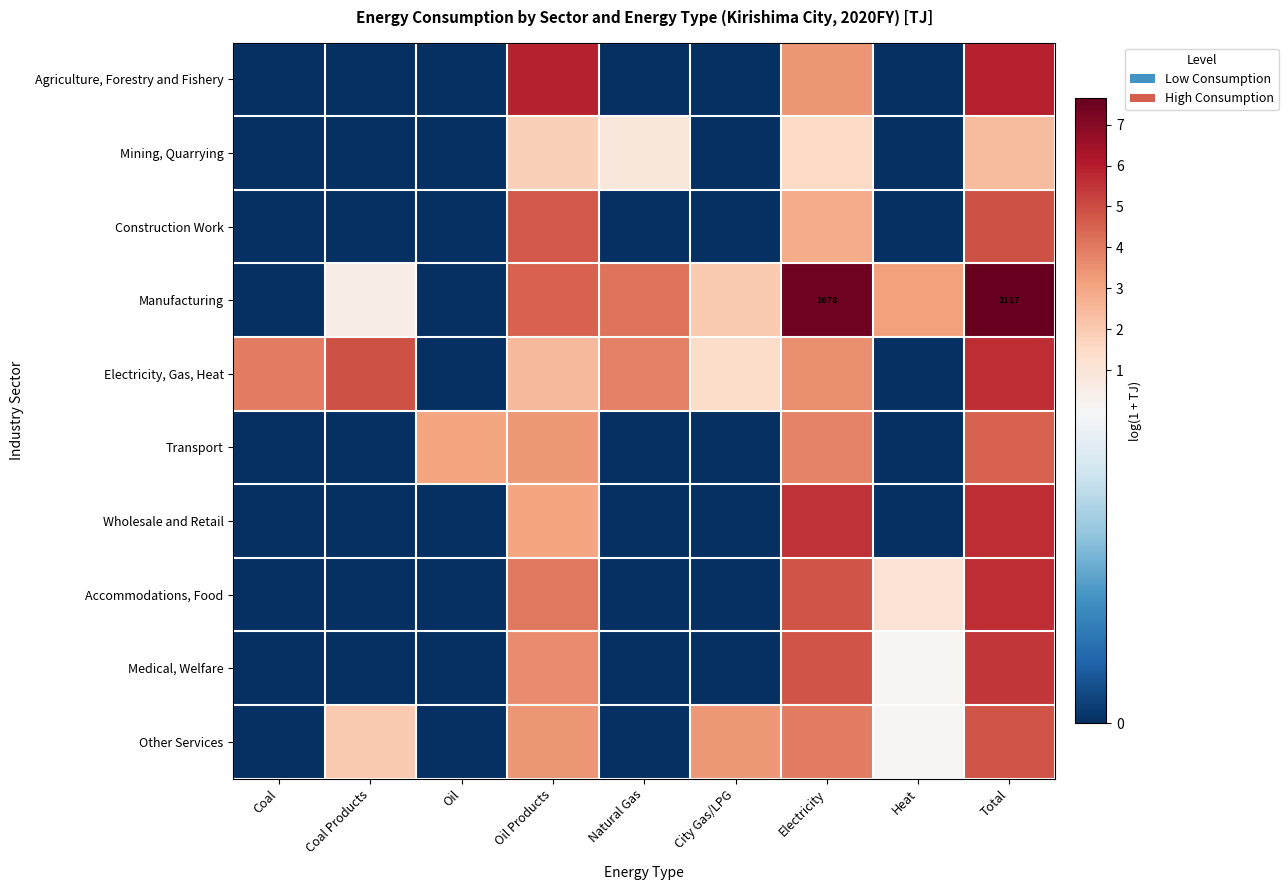

Is the value of Mining, Quarrying at City Gas/LPG greater than the value of Manufacturing at Coal Products?

No